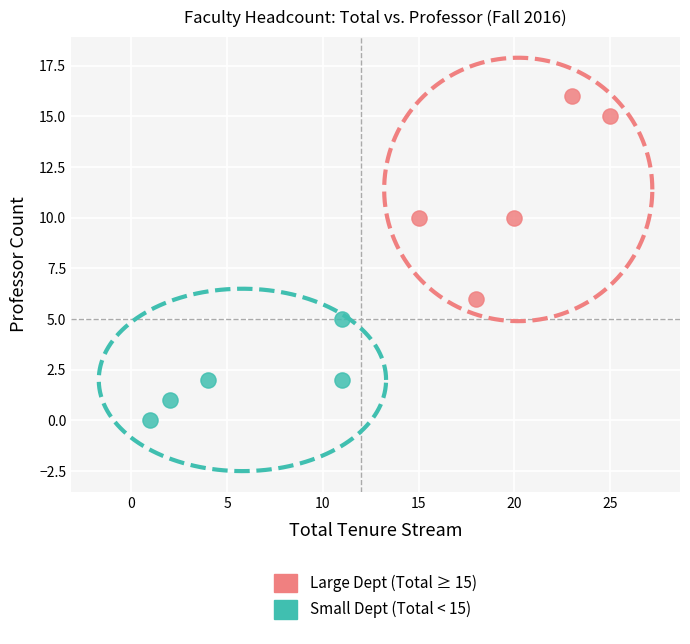

Which series has the largest Y range (max minus min)?

Large Dept (Total ≥ 15)